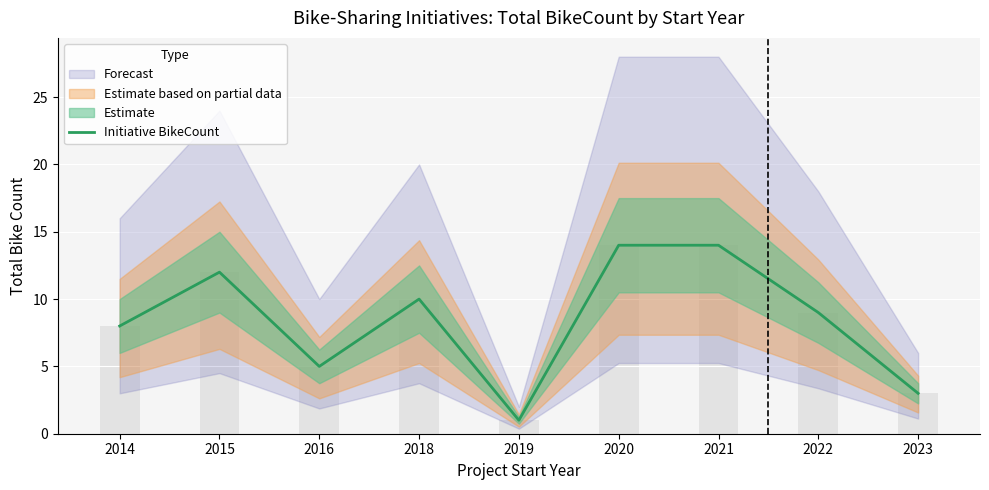

What is the difference between the values at 2018 and 2019?

9